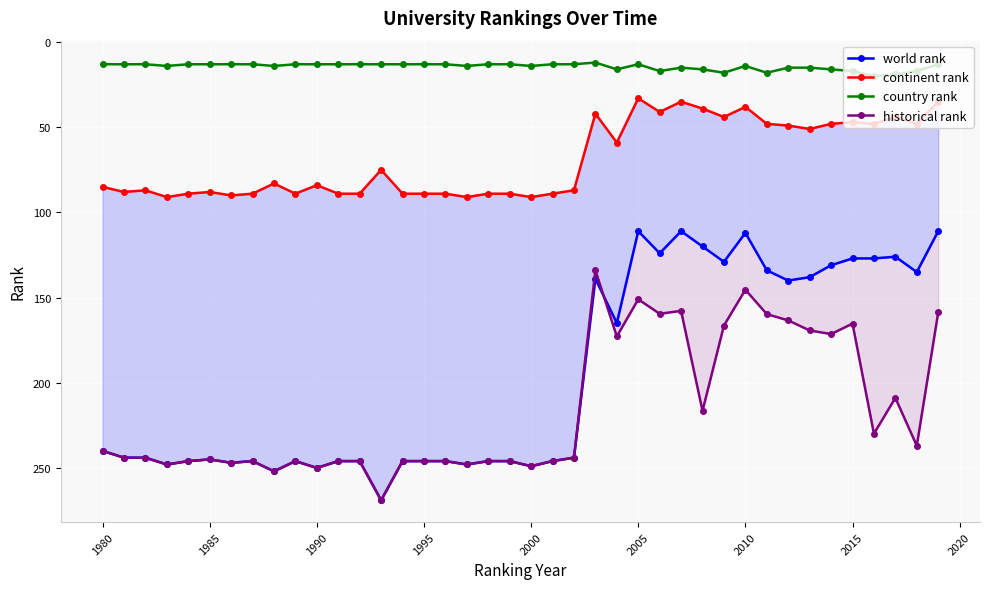

List the series in order of their peak value, highest first.

world rank, historical rank, continent rank, country rank